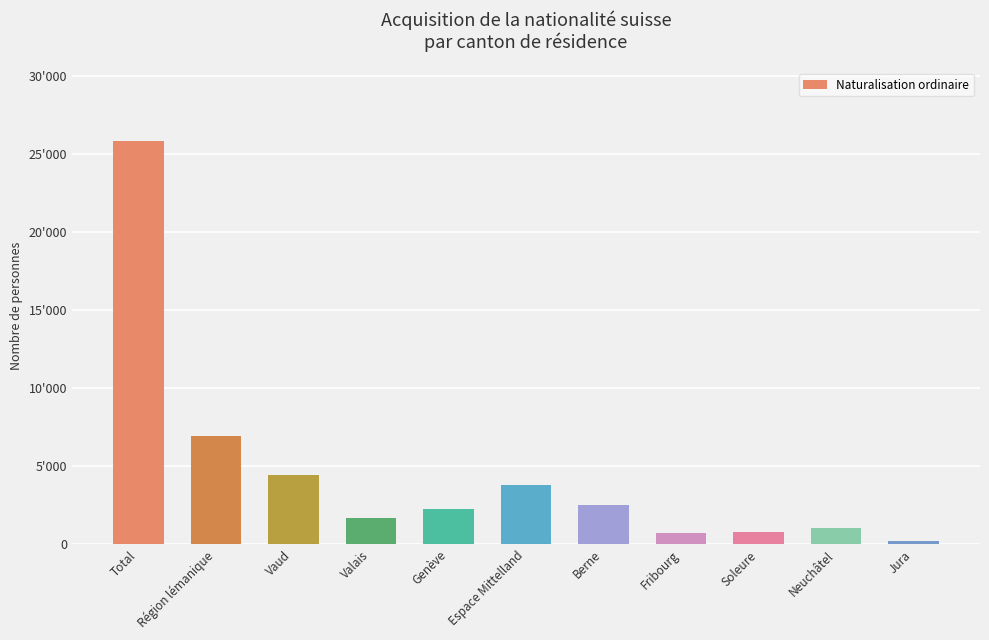

Between Total and Espace Mittelland, which is larger?

Total